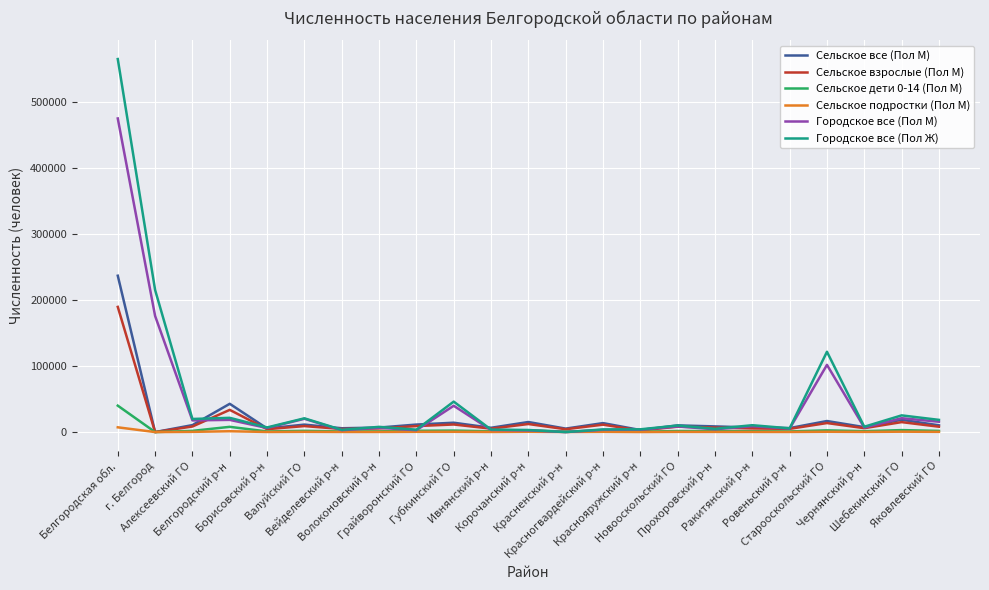

List the series in order of their peak value, highest first.

Городское все (Пол Ж), Городское все (Пол М), Сельское все (Пол М), Сельское взрослые (Пол М), Сельское дети 0-14 (Пол М), Сельское подростки (Пол М)